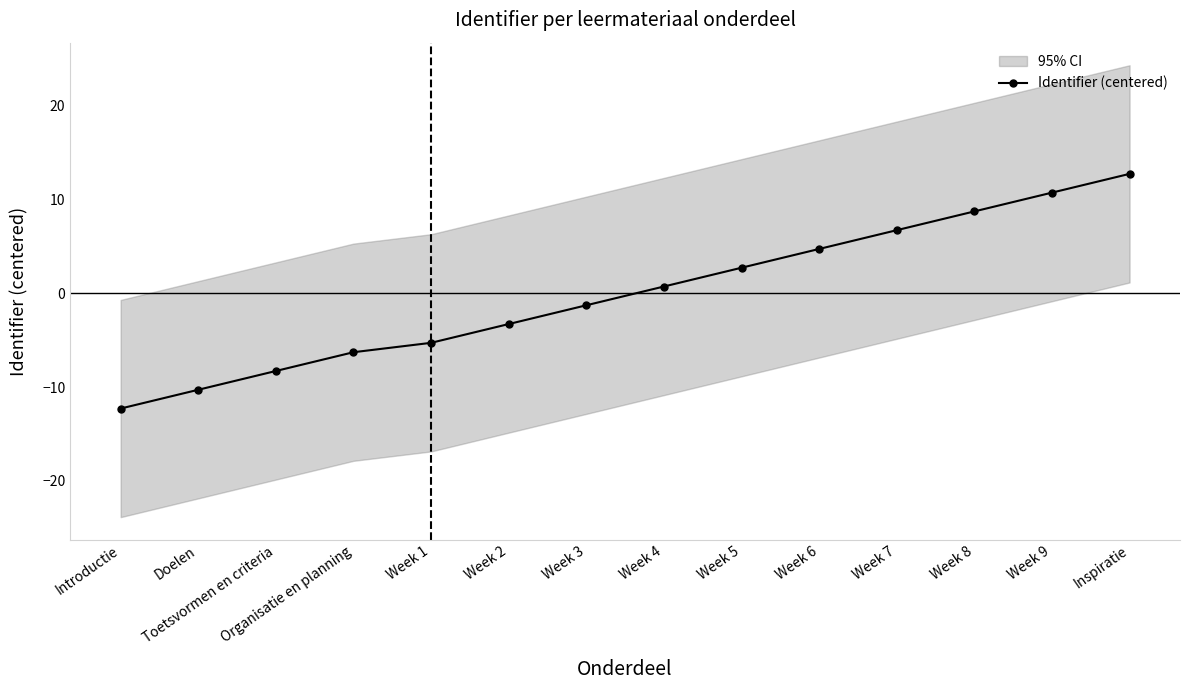

How many categories are shown in the chart?

14